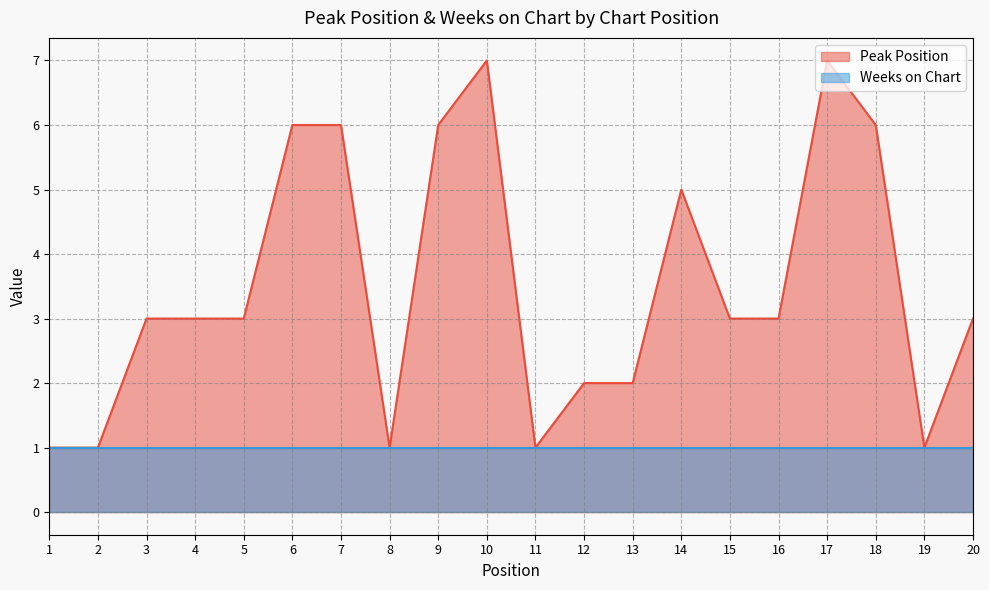

The chart shows a value of 5 at 14. True or false?

True